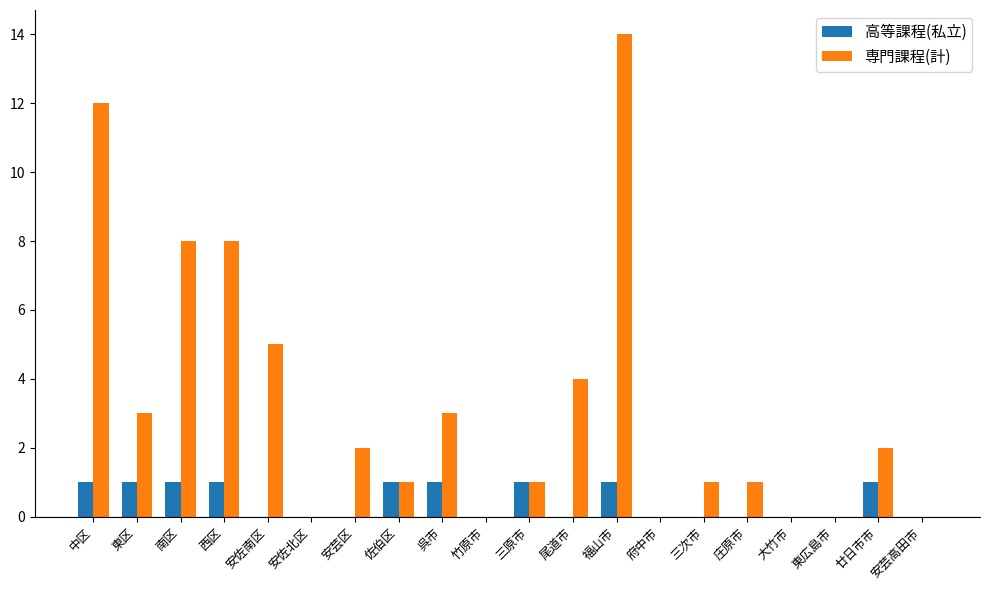

Is the value of 高等課程(私立) at 府中市 greater than the value of 専門課程(計) at 東区?

No